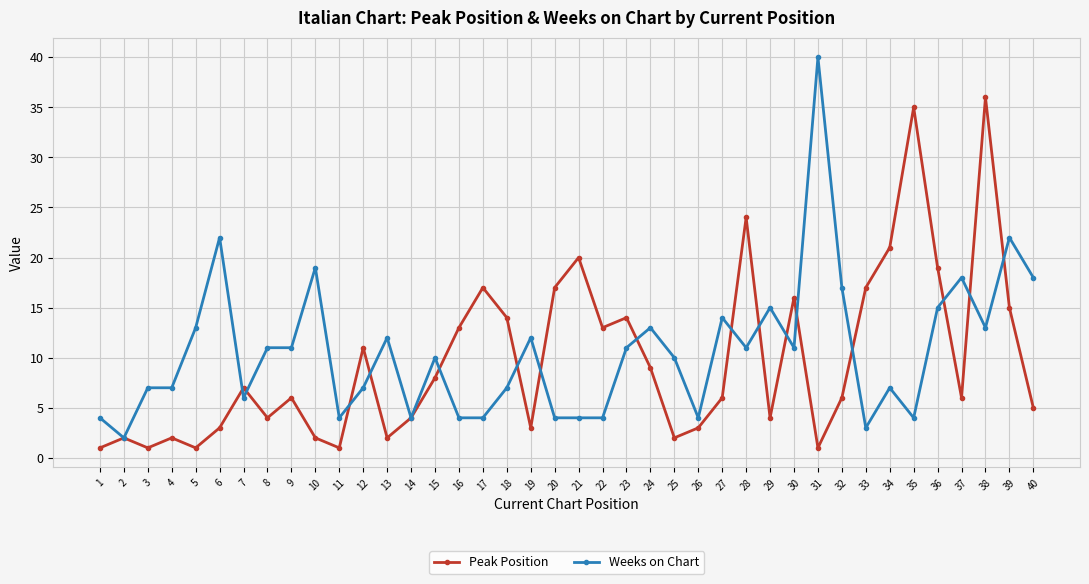

How many series are shown in this chart?

2